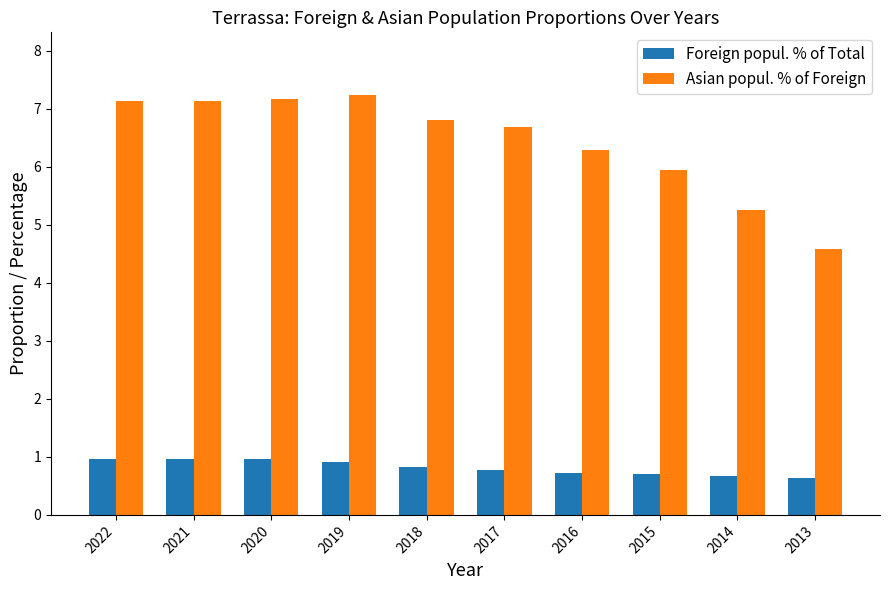

How many bars are there in total?

20